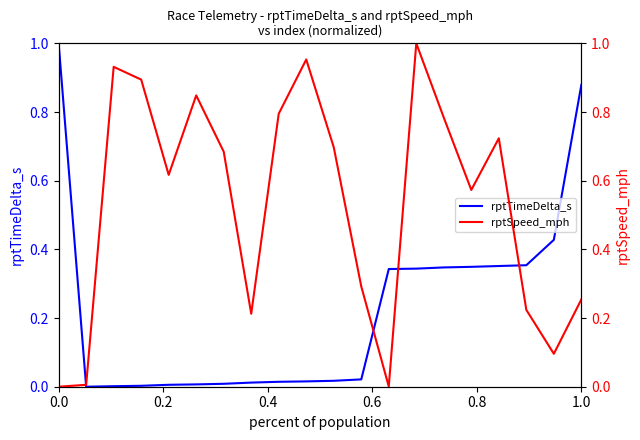

What is the maximum value for rptTimeDelta_s?

1.0